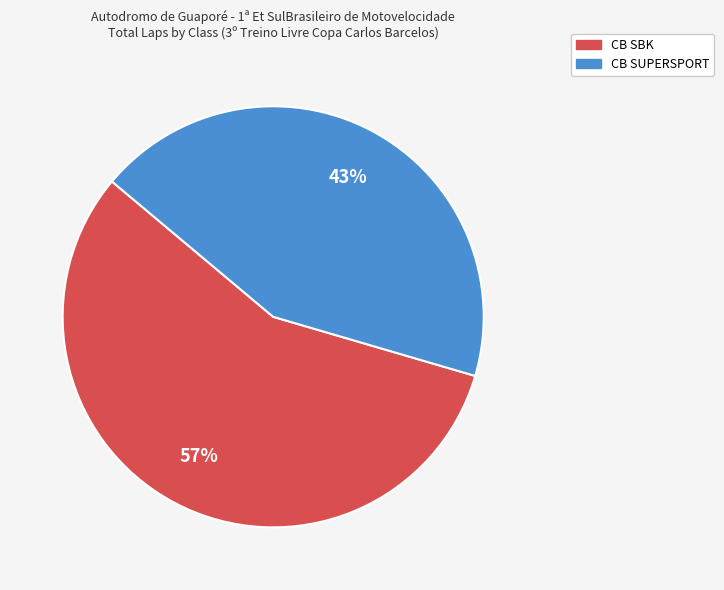

Is it true that CB SBK is 47% of the pie?

False